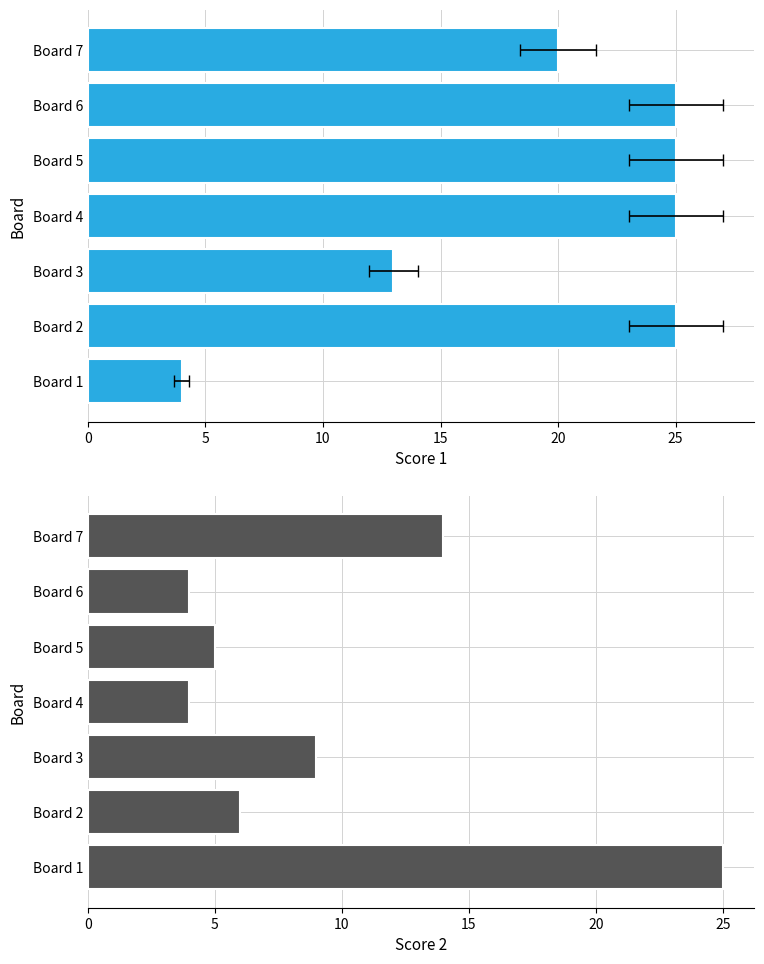

Is it true that Score 2 equals 4 at Board 4?

True